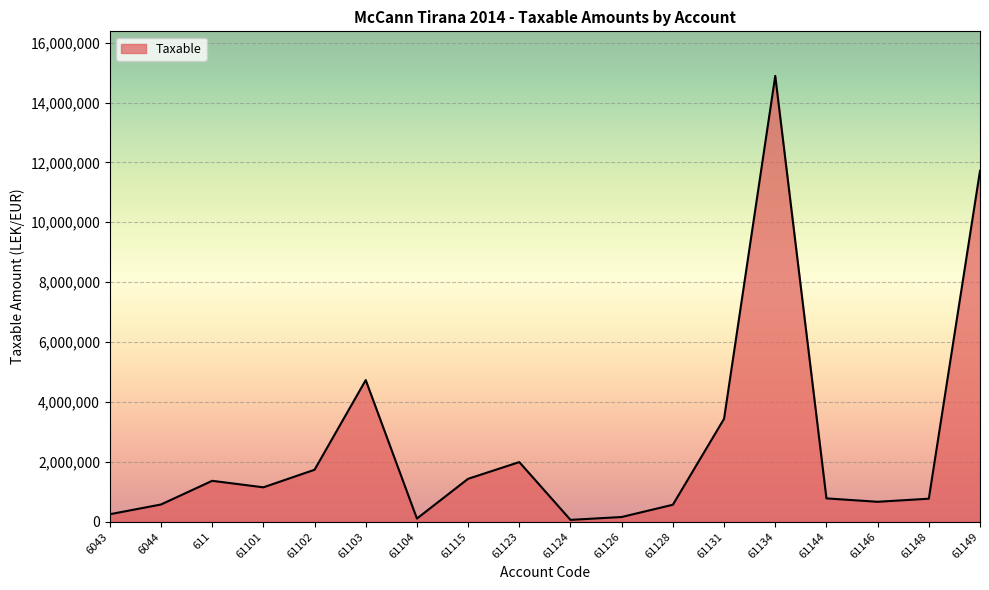

At which category does the data reach its first local peak?

611